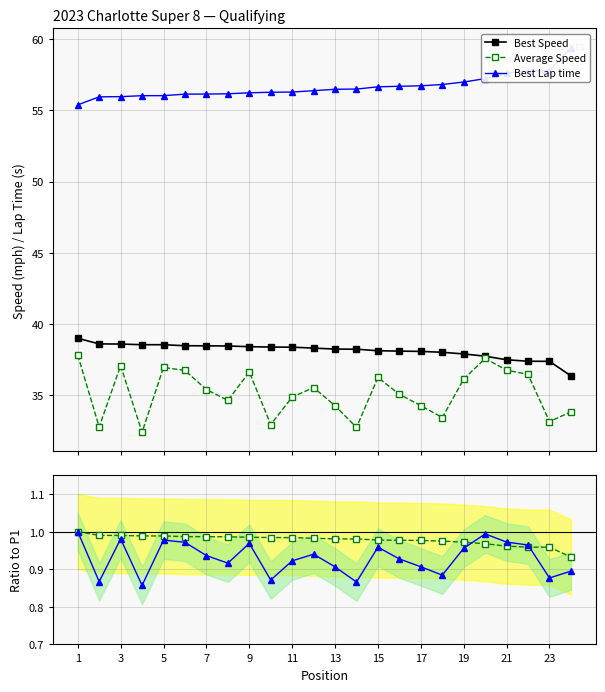

Which series ends up on top after the final intersection of Avg Speed / P1 and Best Speed / P1?

Best Speed / P1